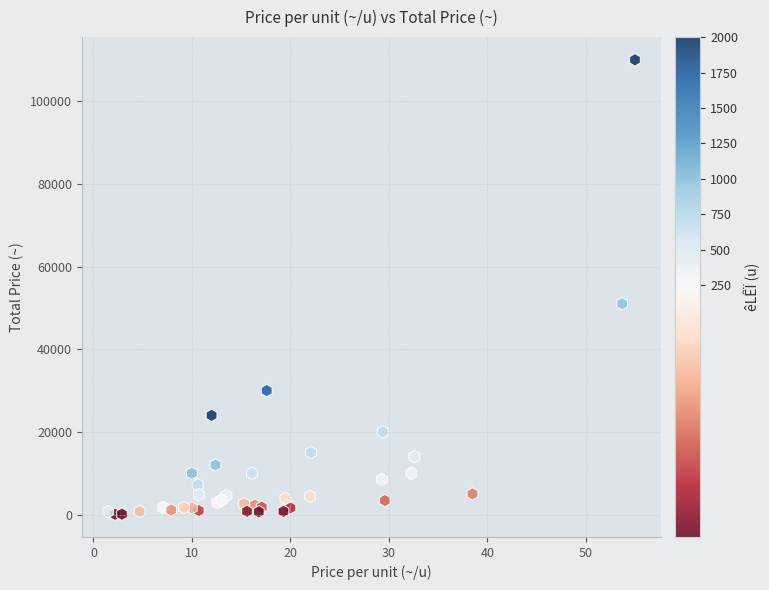

What Y value in the scatter plot is closest to 55038?

51000